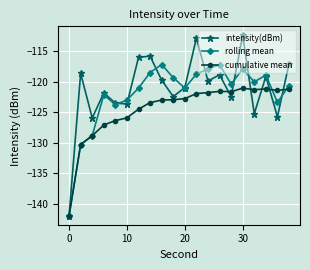

What is the value of the rolling mean point at the 9th from the left?

-117.2